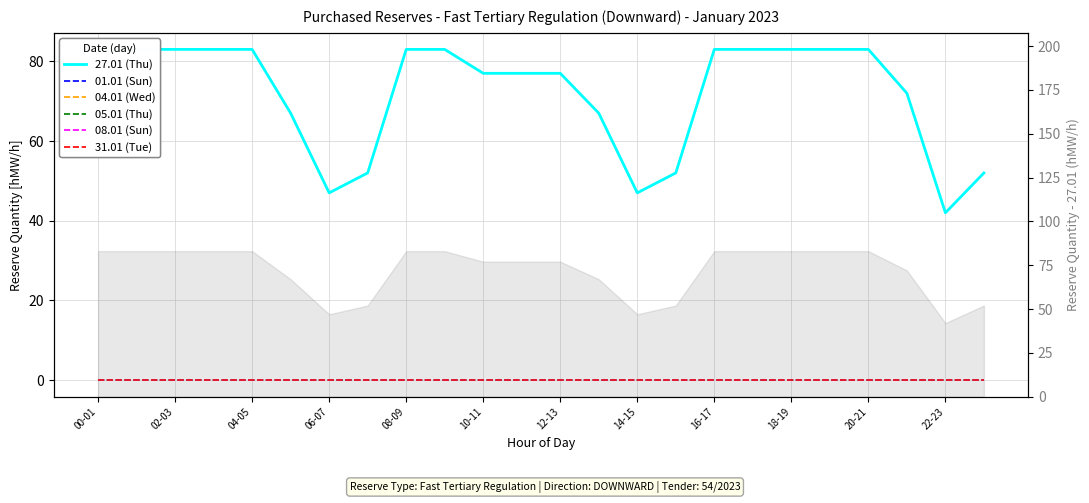

Reading left to right, list all the values displayed in this chart.

27.01 (Thu): 83	83	83	83	83	67	47	52	83	83	77	77	77	67	47	52	83	83	83	83	83	72	42	52
01.01 (Sun): 0	0	0	0	0	0	0	0	0	0	0	0	0	0	0	0	0	0	0	0	0	0	0	0
04.01 (Wed): 0	0	0	0	0	0	0	0	0	0	0	0	0	0	0	0	0	0	0	0	0	0	0	0
05.01 (Thu): 0	0	0	0	0	0	0	0	0	0	0	0	0	0	0	0	0	0	0	0	0	0	0	0
08.01 (Sun): 0	0	0	0	0	0	0	0	0	0	0	0	0	0	0	0	0	0	0	0	0	0	0	0
31.01 (Tue): 0	0	0	0	0	0	0	0	0	0	0	0	0	0	0	0	0	0	0	0	0	0	0	0